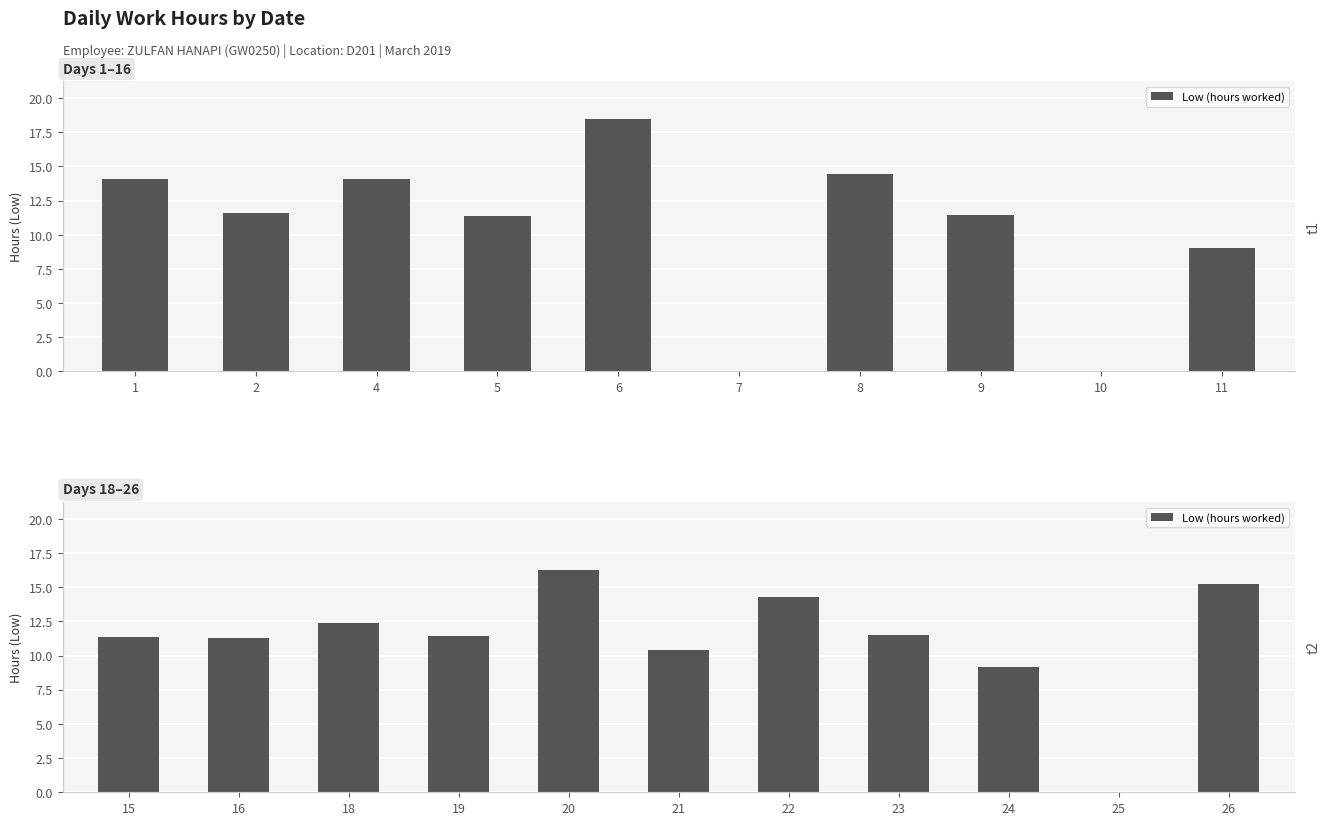

Are the bars horizontal?

No